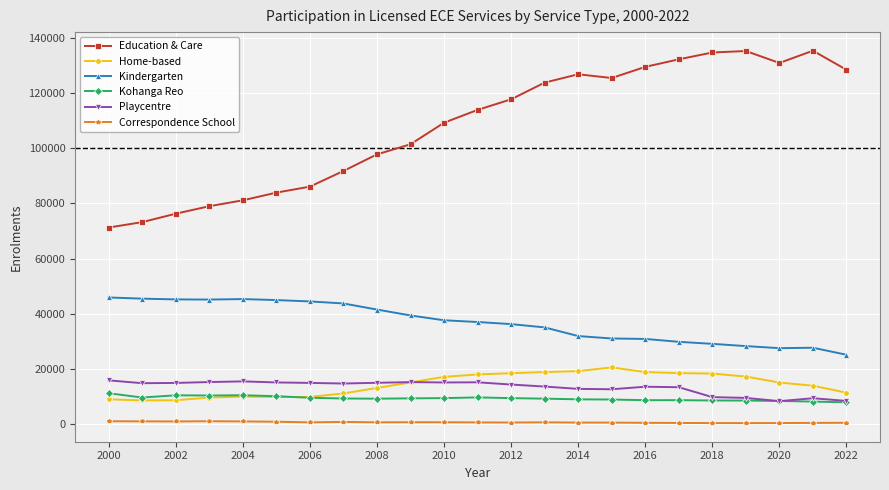

True or false: Education & Care has more than 0 points higher than both neighbors.

True